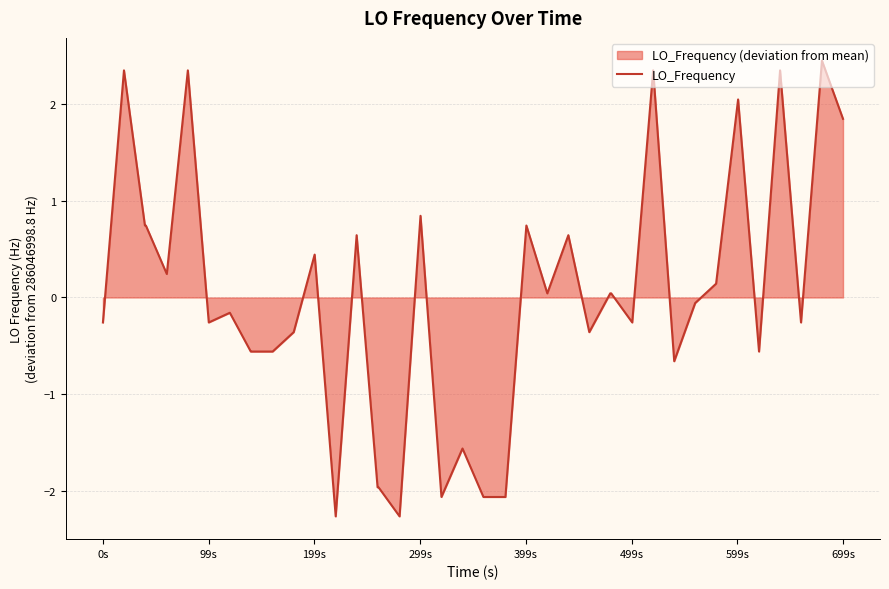

How many lines are shown in the chart?

1